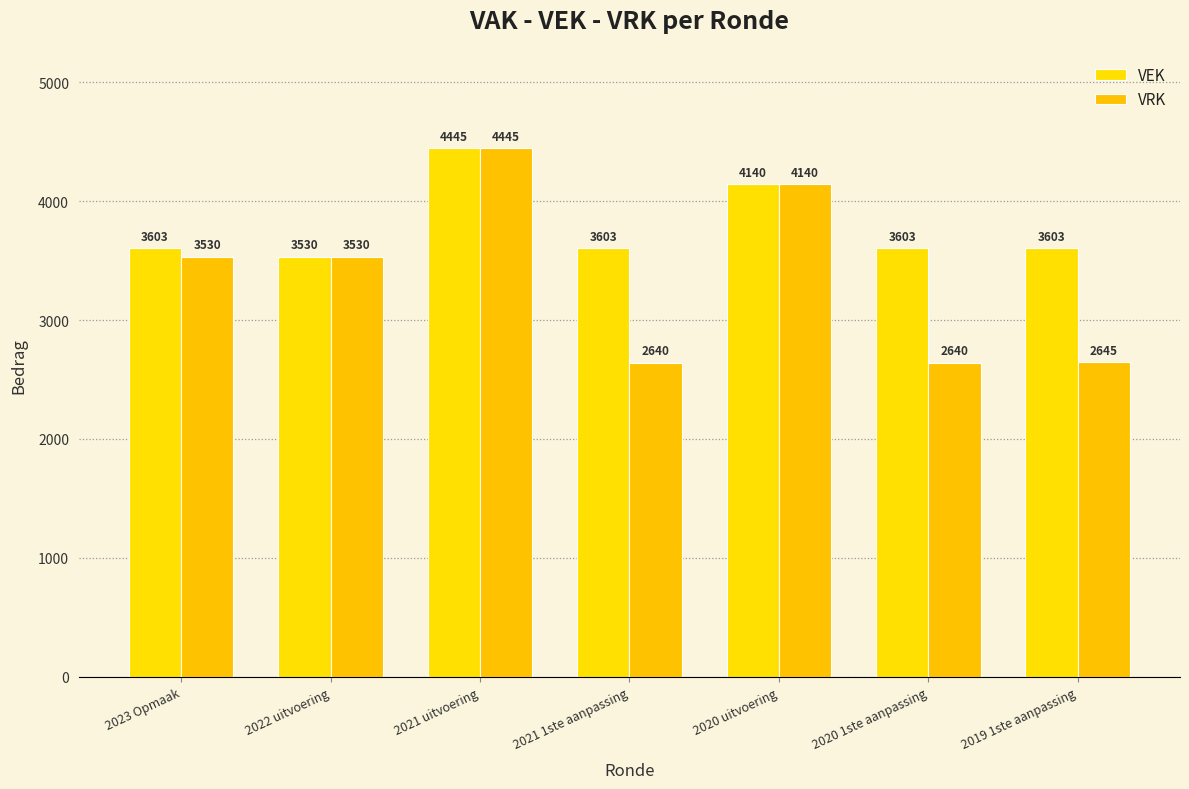

Which series has the widest spread of values?

VRK